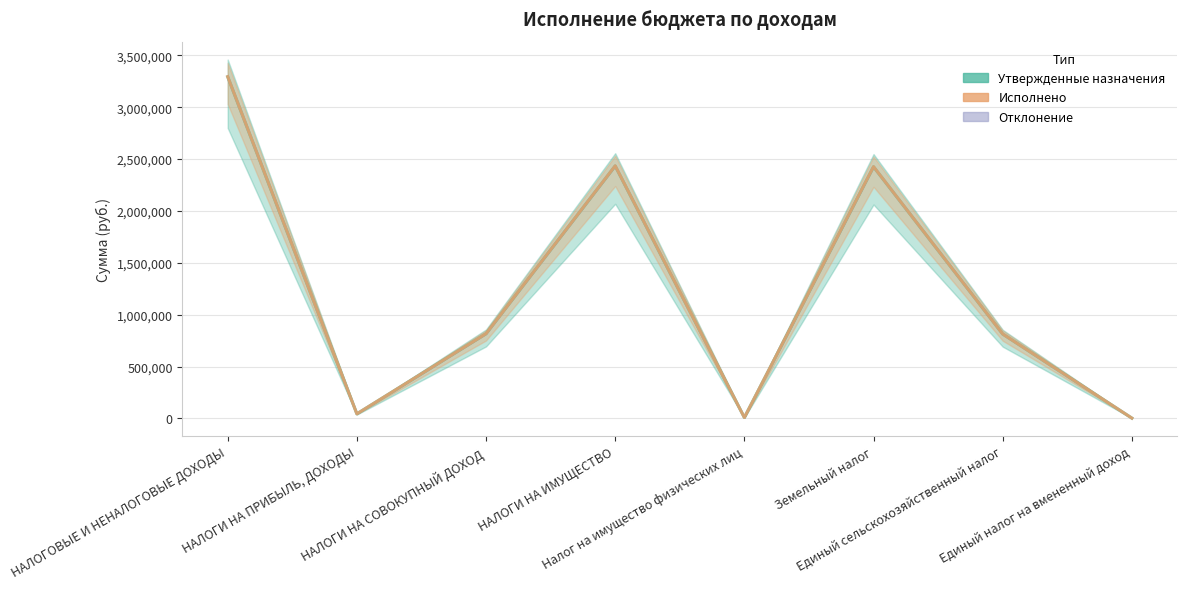

Reading left to right, transcribe all the data shown in this chart.

Утвержденные назначения: НАЛОГОВЫЕ И НЕНАЛОГОВЫЕ ДОХОДЫ=3293675.0	НАЛОГИ НА ПРИБЫЛЬ, ДОХОДЫ=43680.0	НАЛОГИ НА СОВОКУПНЫЙ ДОХОД=816130.0	НАЛОГИ НА ИМУЩЕСТВО=2433865.0	Налог на имущество физических лиц=8065.0	Земельный налог=2425800.0	Единый сельскохозяйственный налог=813570.0	Единый налог на вмененный доход=2560.0
Исполнено: НАЛОГОВЫЕ И НЕНАЛОГОВЫЕ ДОХОДЫ=3294715.6	НАЛОГИ НА ПРИБЫЛЬ, ДОХОДЫ=43716.2	НАЛОГИ НА СОВОКУПНЫЙ ДОХОД=816190.5	НАЛОГИ НА ИМУЩЕСТВО=2434808.9	Налог на имущество физических лиц=8068.0	Земельный налог=2426740.8	Единый сельскохозяйственный налог=813621.9	Единый налог на вмененный доход=2568.7